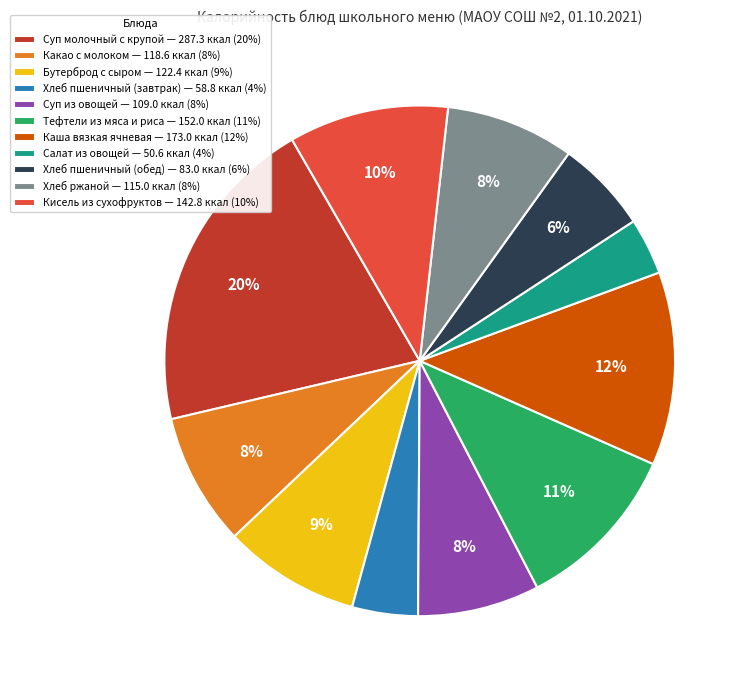

Count the number of slices in the pie.

11